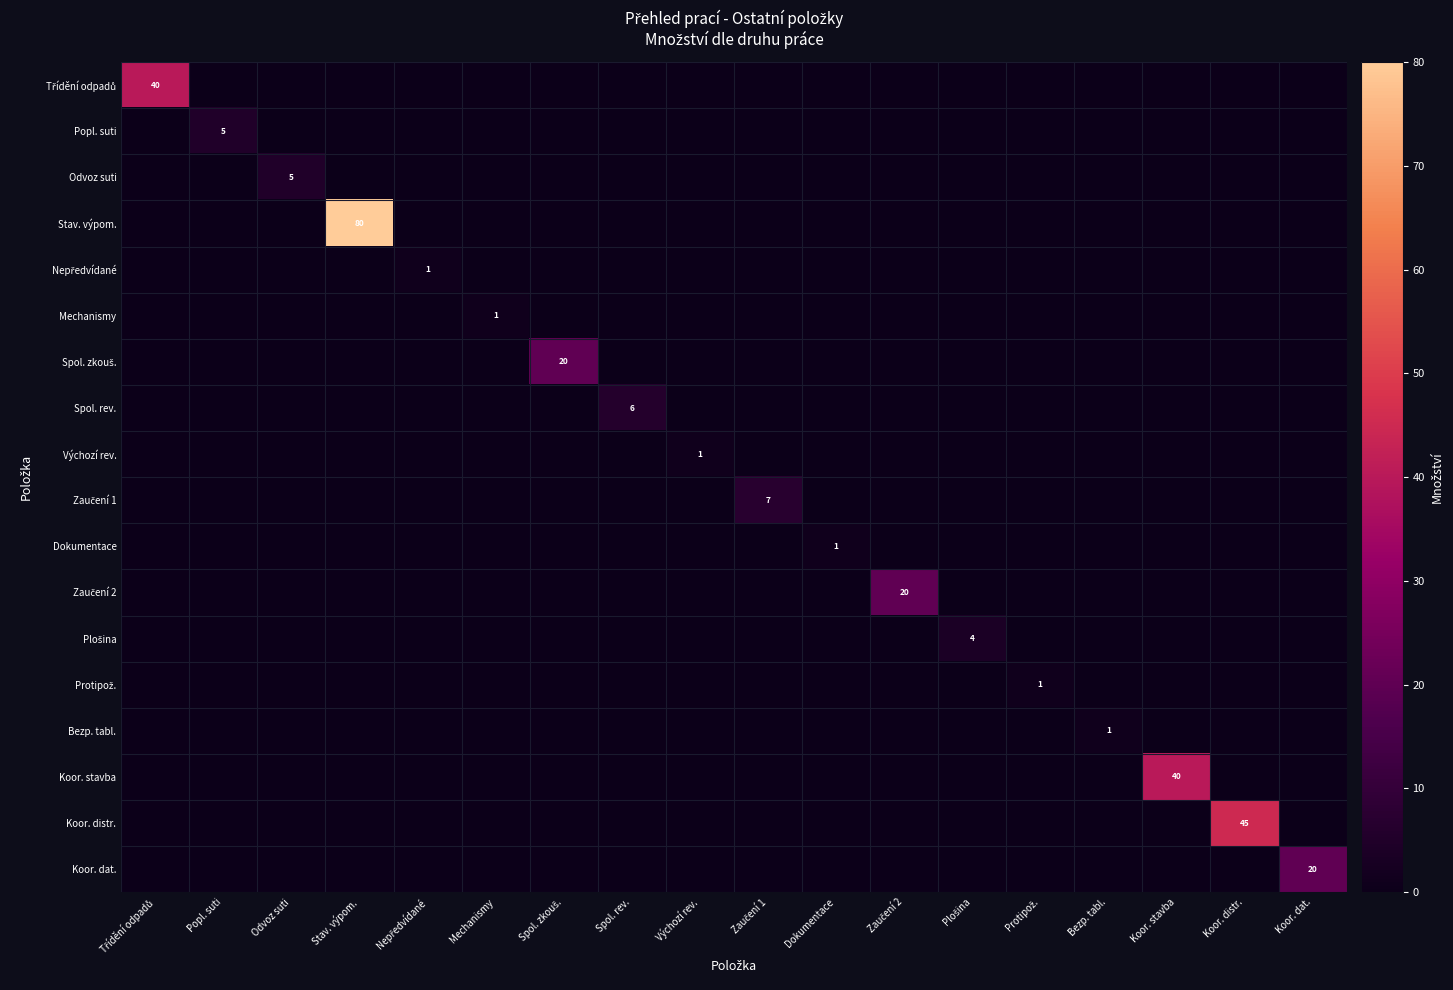

What is the highest value of the Zaučení 2 series?

20